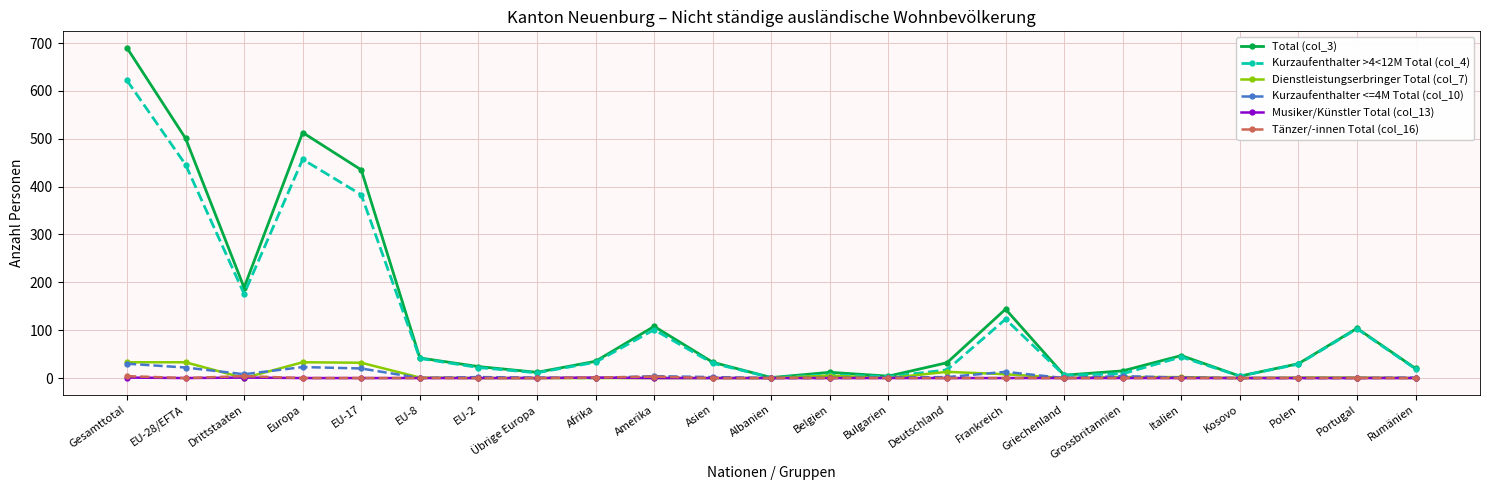

How many series are shown in this chart?

6